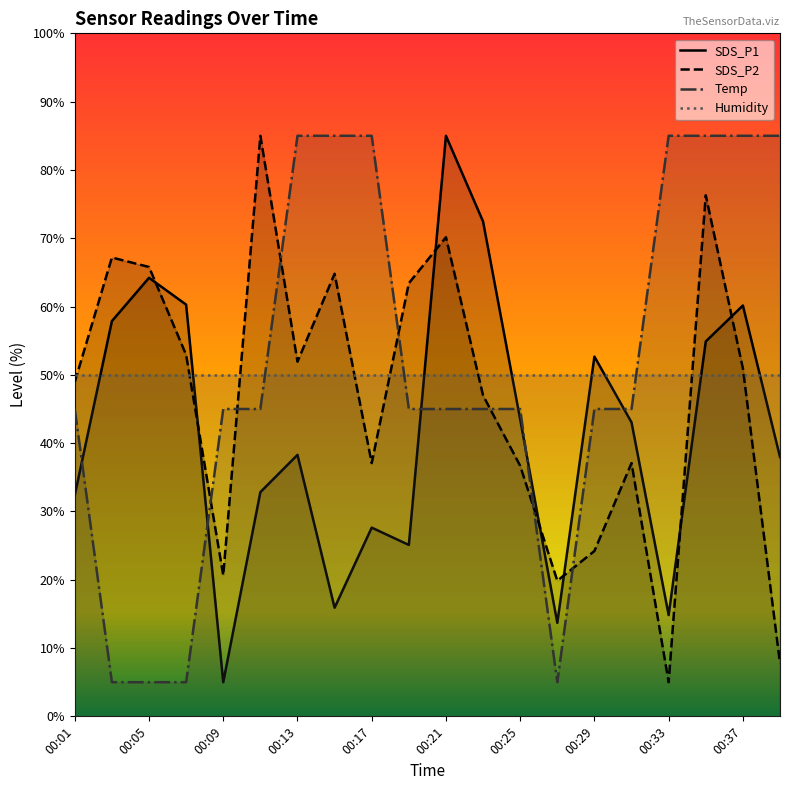

True or false: SDS_P2 has a value of 63.6 at 00:17.

False